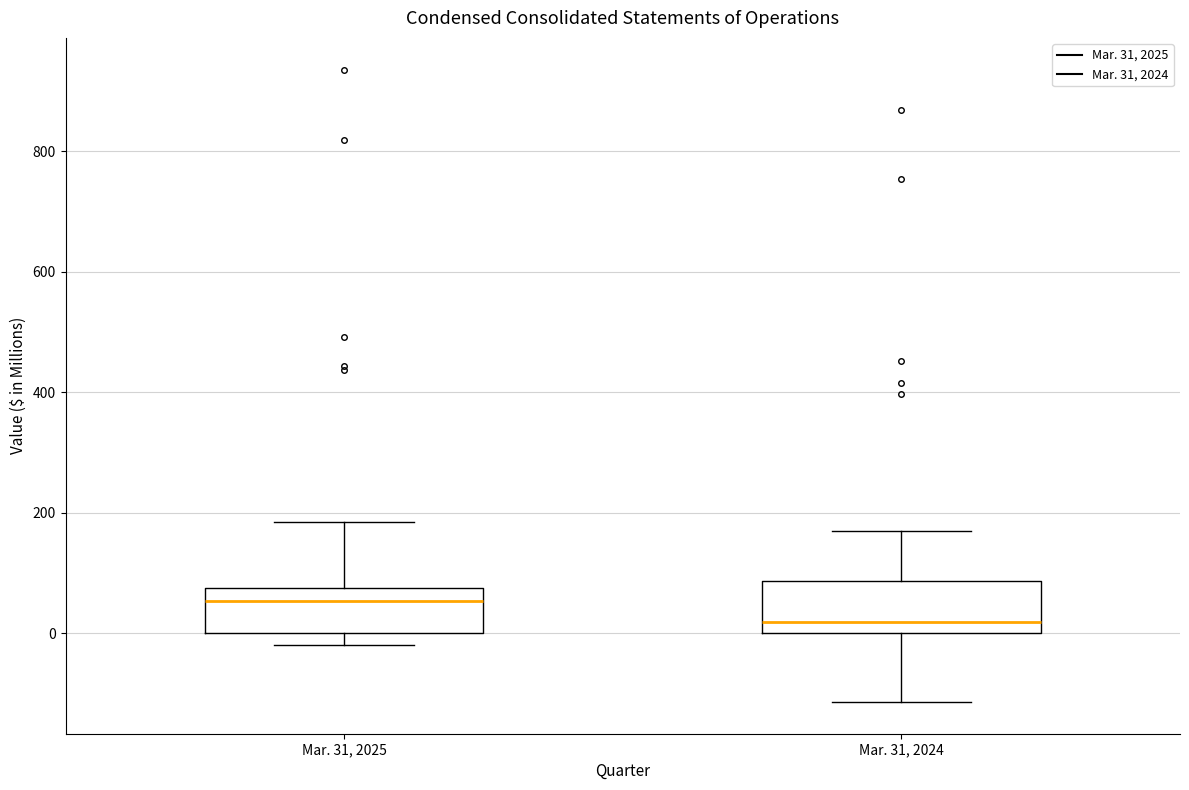

Which box has the highest median line?

Mar. 31, 2025